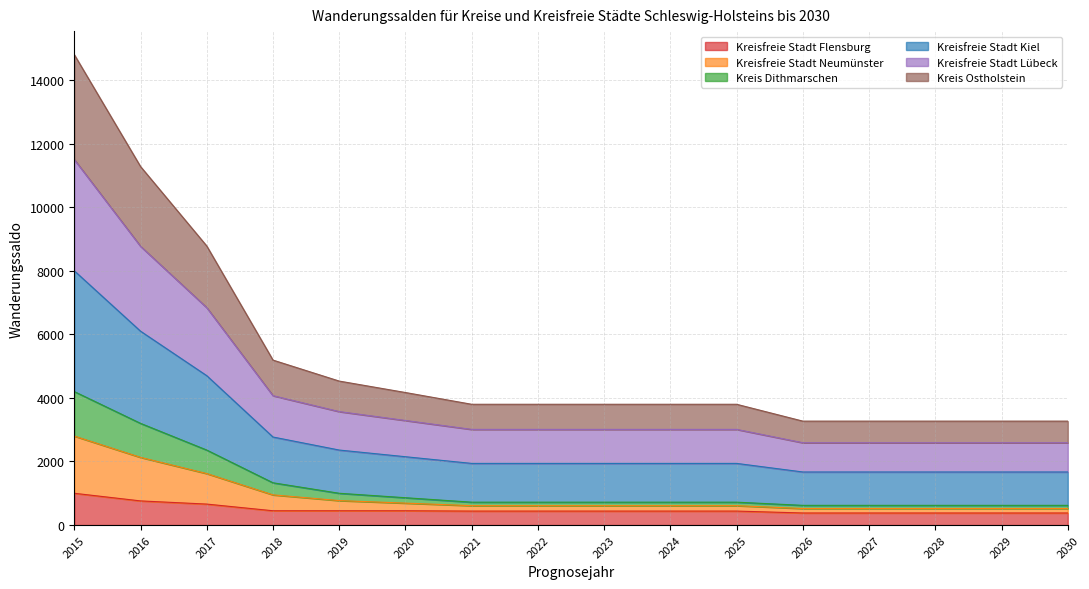

The Kreisfreie Stadt Flensburg series shows 660 at 2017. True or false?

True